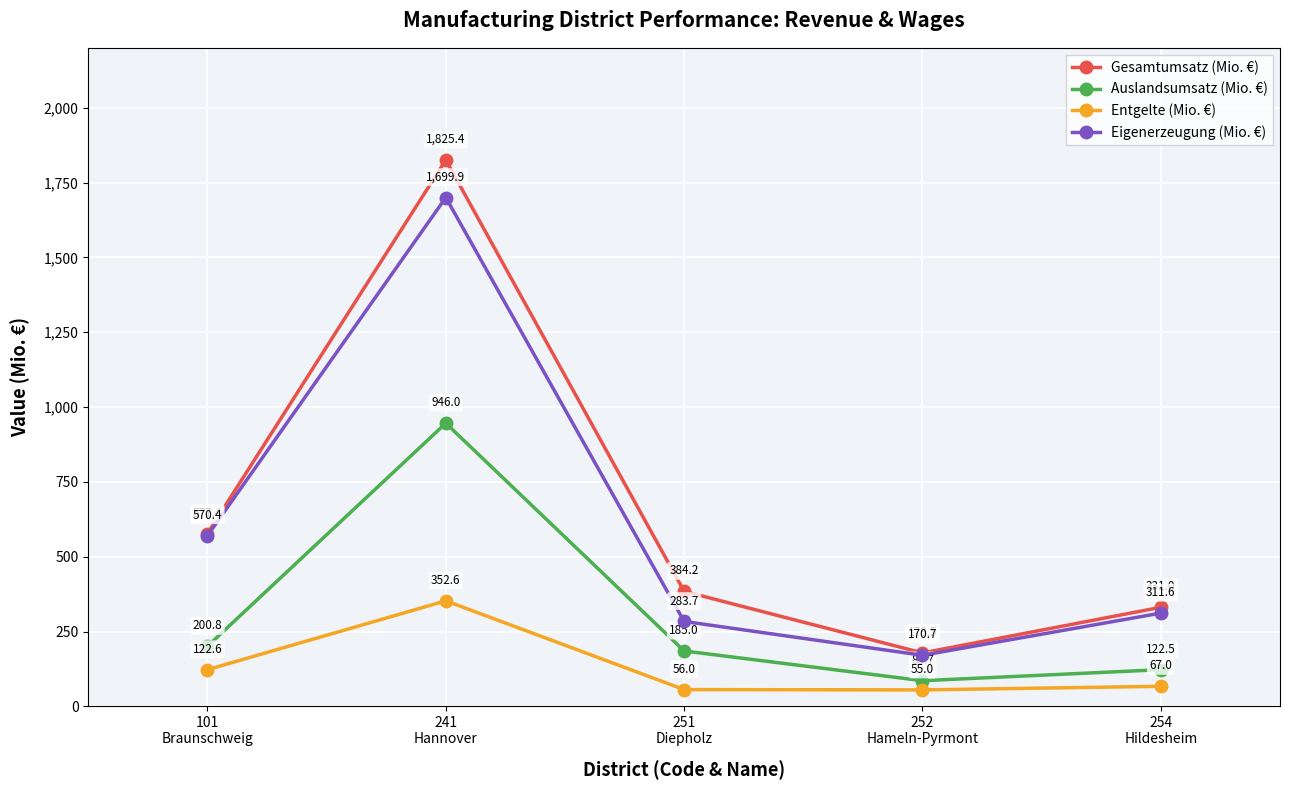

Count the number of data series in this chart.

4